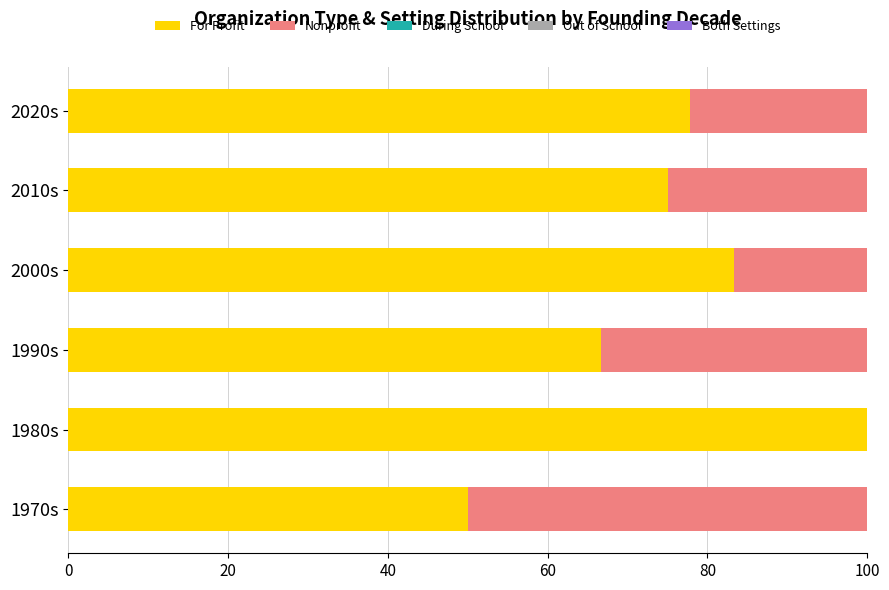

What is the total value across all series at 1970s?

100.0